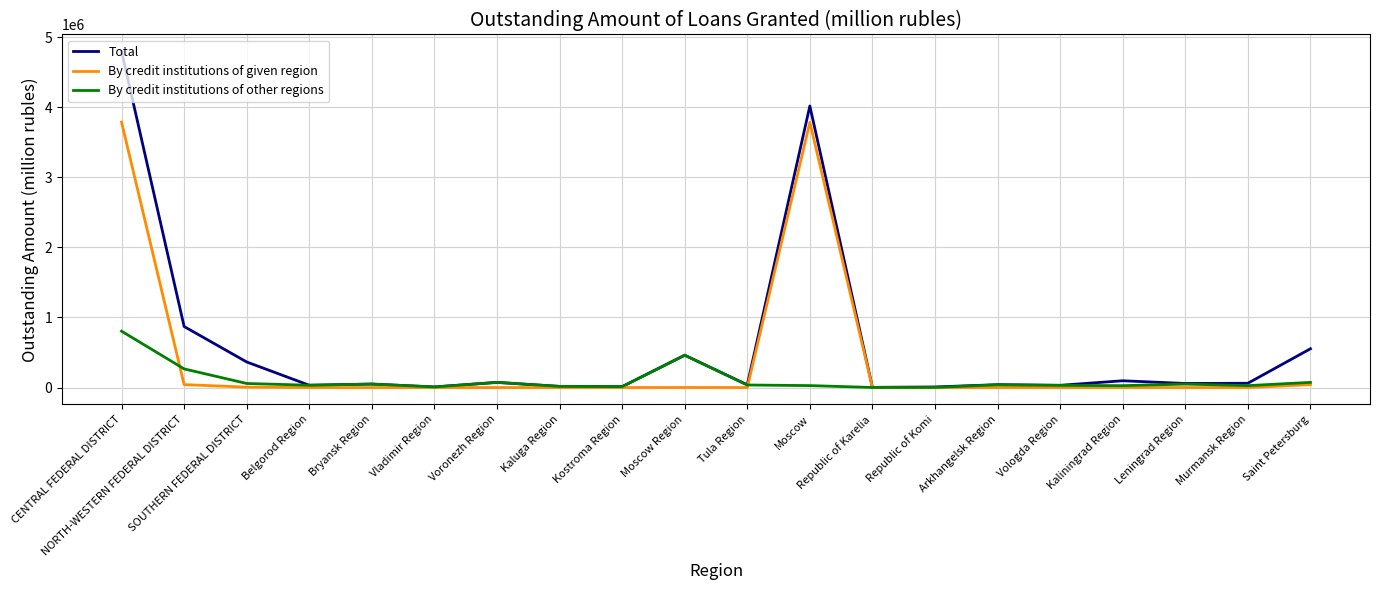

What position from the left is SOUTHERN FEDERAL DISTRICT?

3